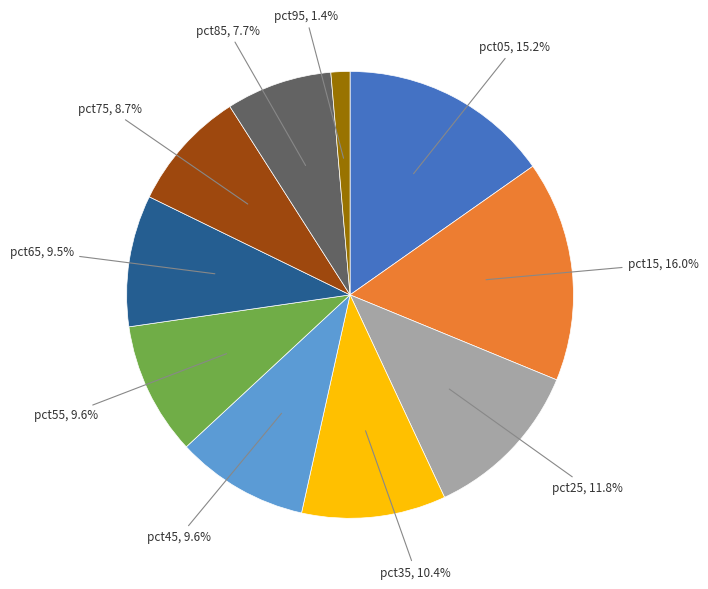

Is there any slice that represents more than half of the pie?

No